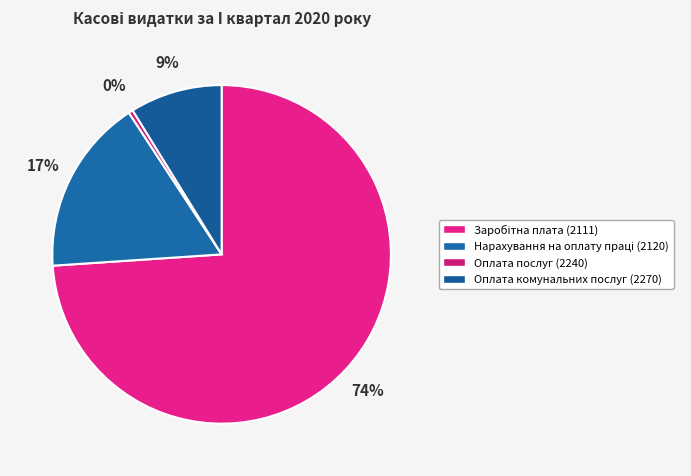

What is the largest slice in the pie chart?

Заробітна плата (2111)